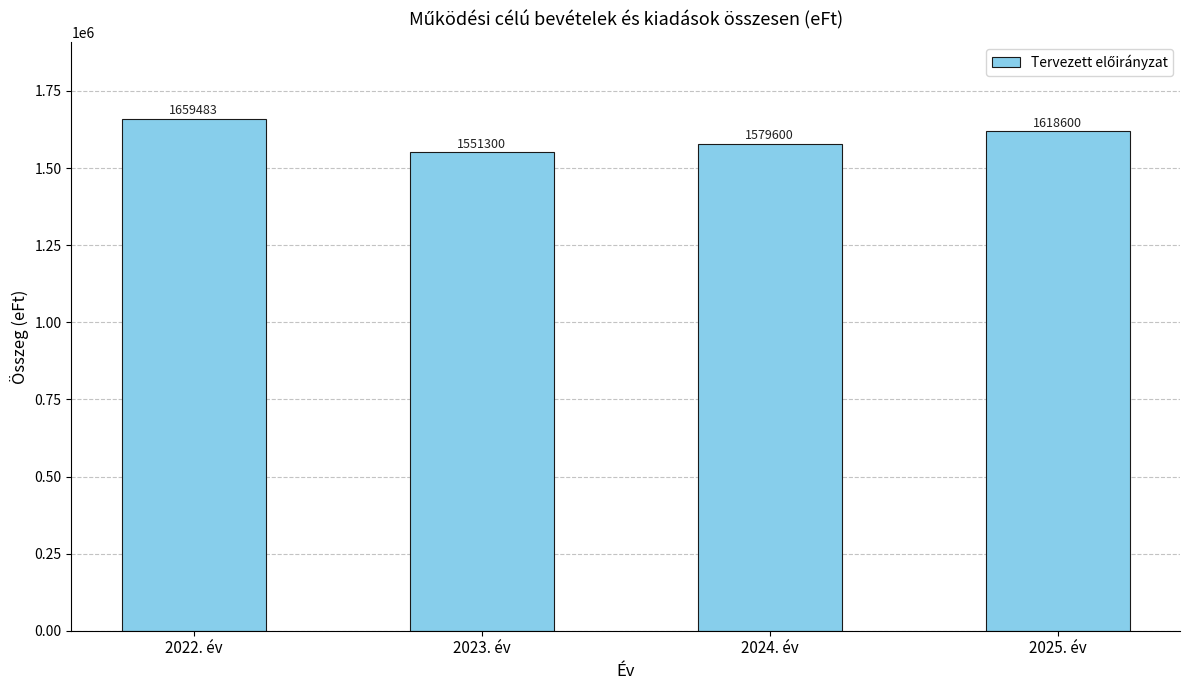

Which has a higher value, 2025. év or 2023. év?

2025. év